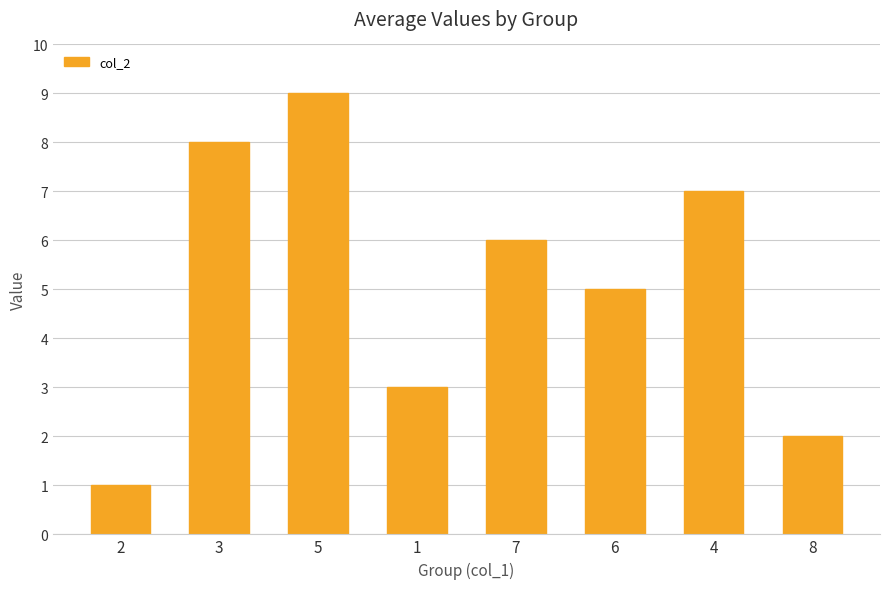

What is the label of the 6th bar from the right?

5